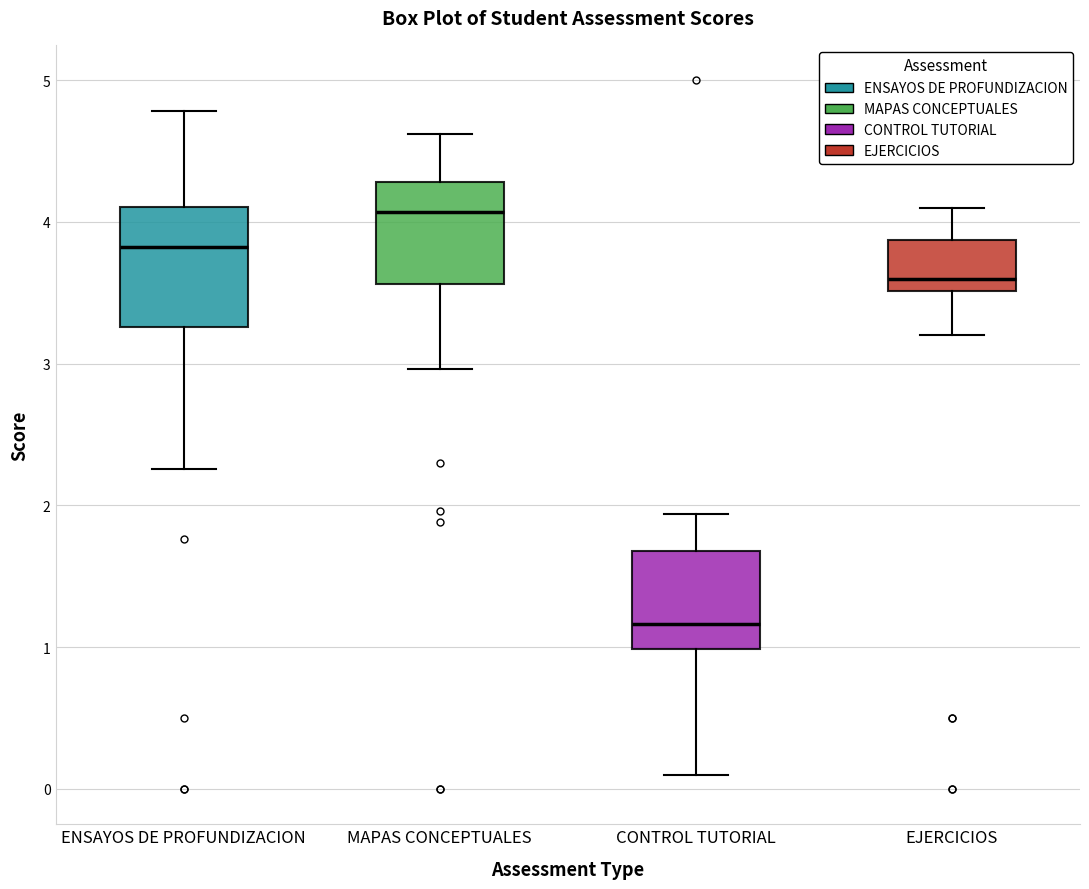

Where is the lower edge of the box for ENSAYOS DE PROFUNDIZACION on the y-axis? The values are not printed on the chart, so give them approximately, as read against the axis.

3.3